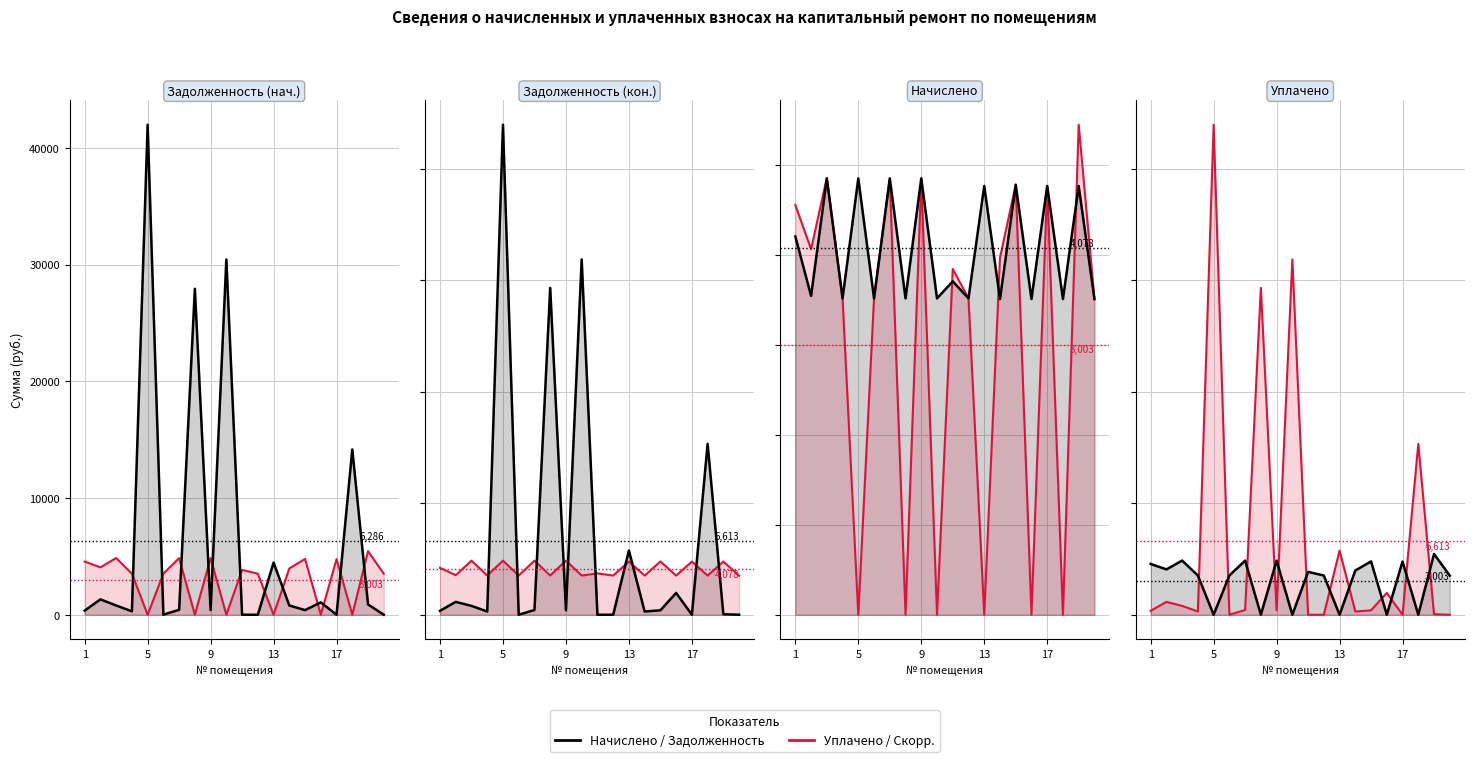

What is the value of the Начислено / Задолженность point at the 7th from the left?

4850.9